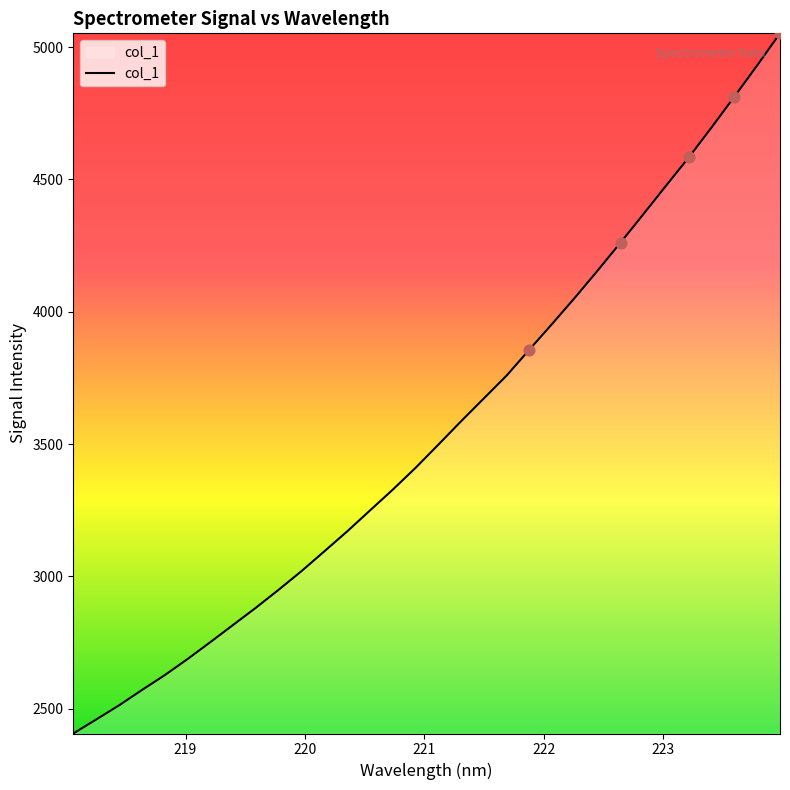

What is the difference between the maximum and minimum values?

2645.1